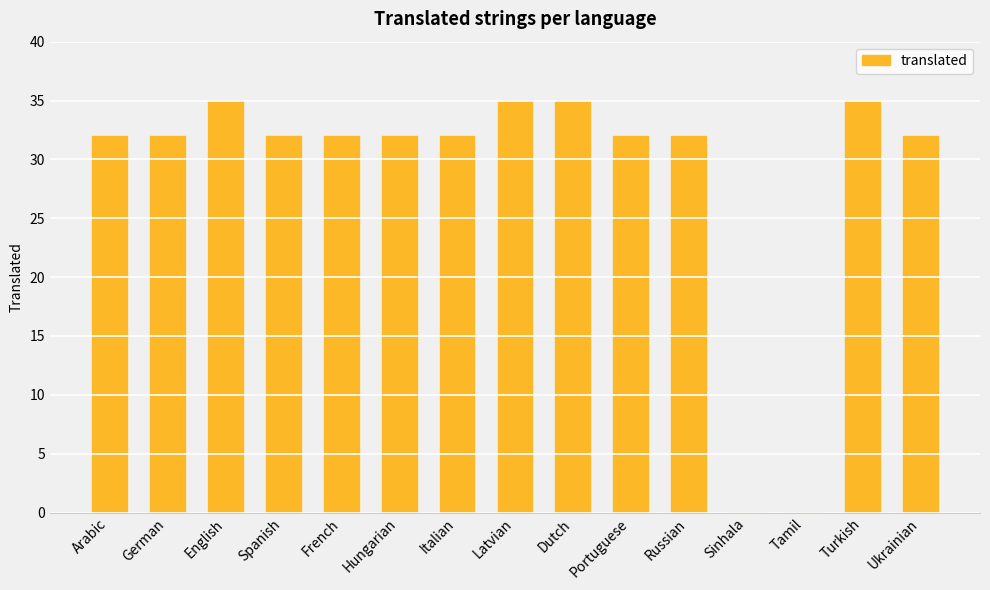

What is the sum of all values?

428